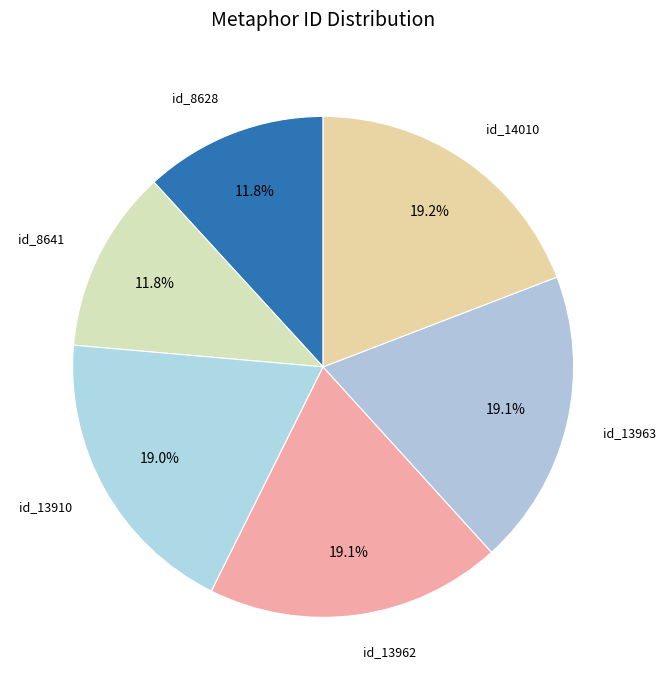

Rank the categories by value from highest to lowest.

id_14010, id_13963, id_13962, id_13910, id_8641, id_8628